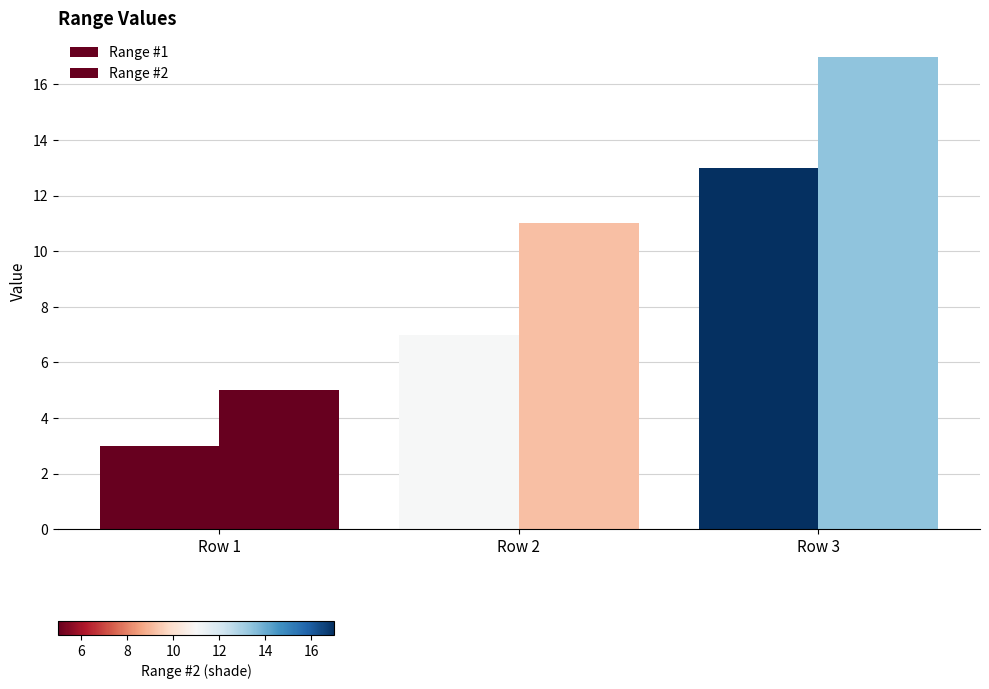

How many Range #2 values are between 5 and 17?

3